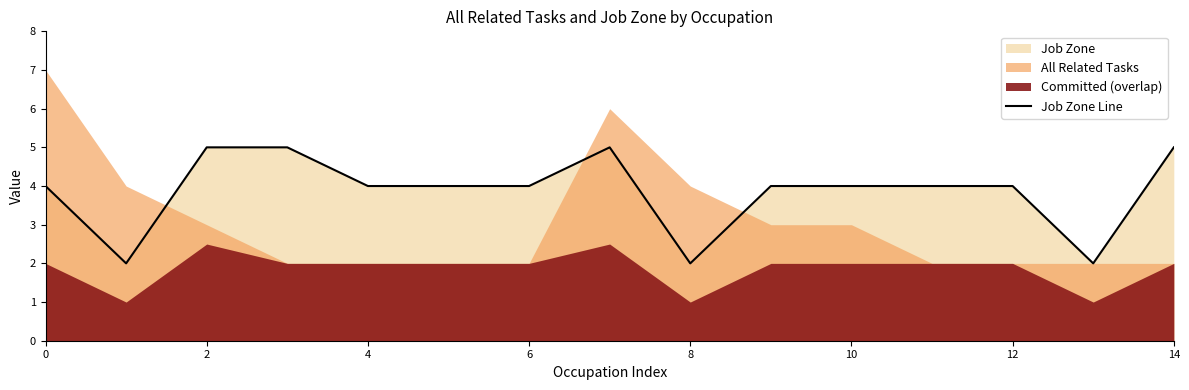

Does the chart have visible grid lines?

No